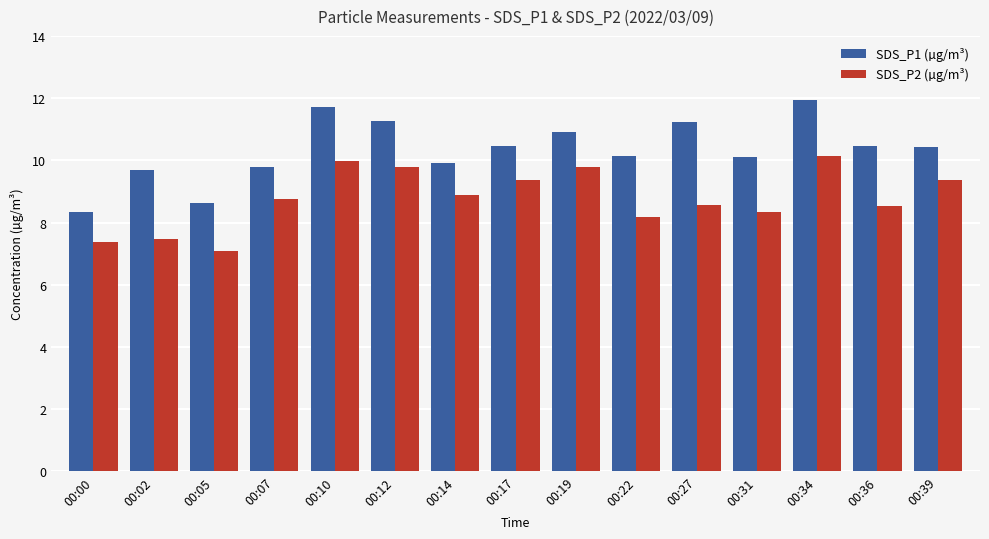

At which category is the sum across all series the highest?

00:34